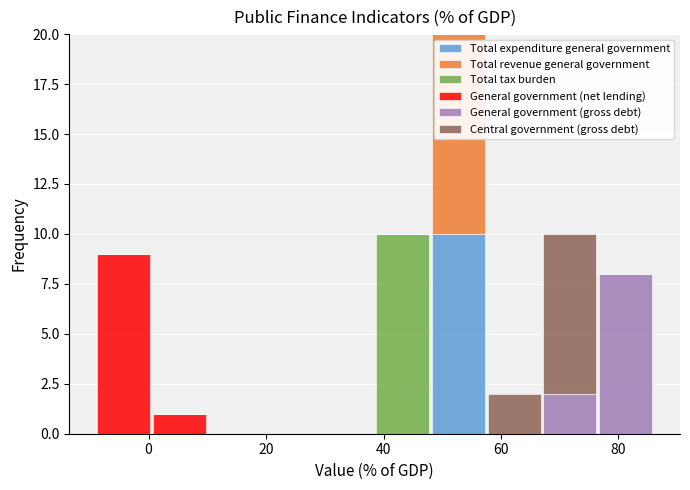

Which range on the x-axis has the tallest stacked bar (by total height)?

48.0 to 57.5